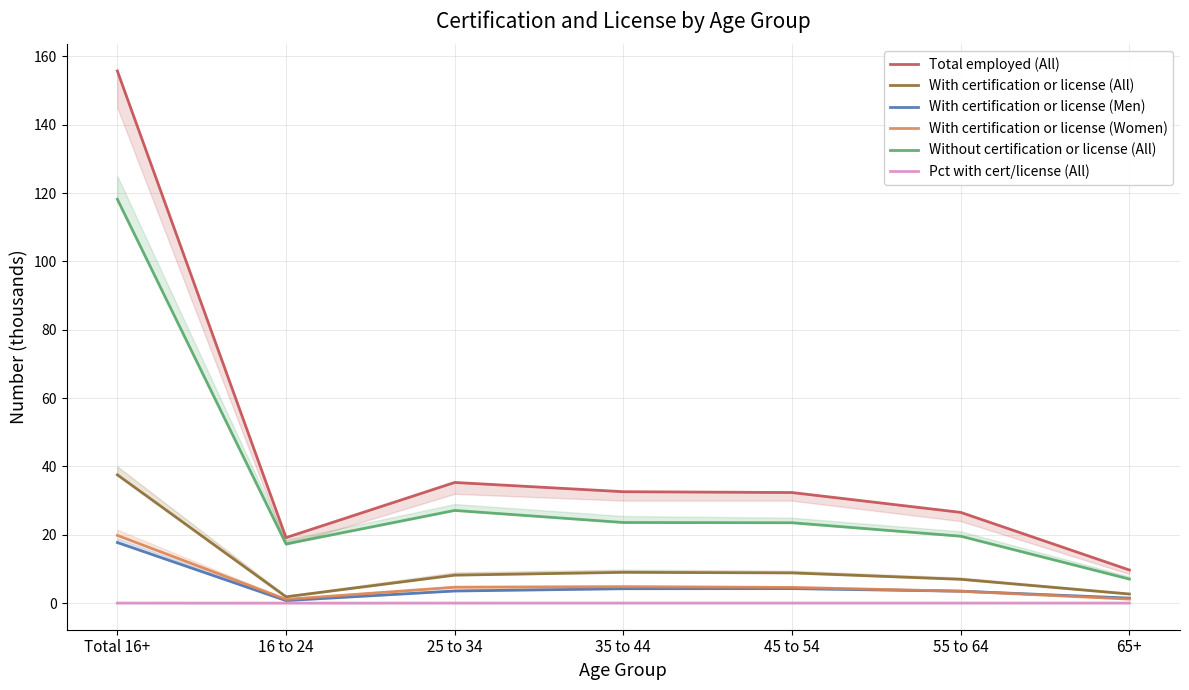

Where is Without certification or license (All) nearest to the value 62?

25 to 34